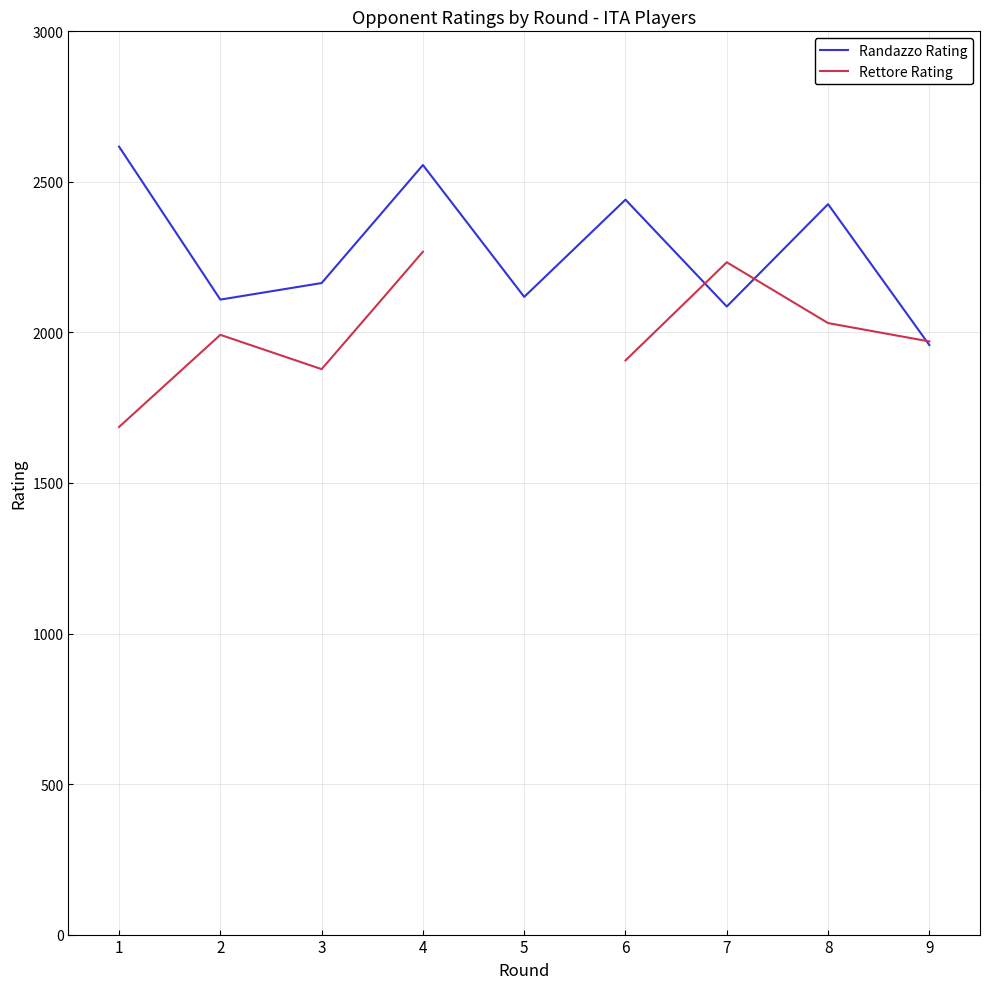

In Randazzo Rating, how many points are lower than both neighbors (excluding endpoints)?

3